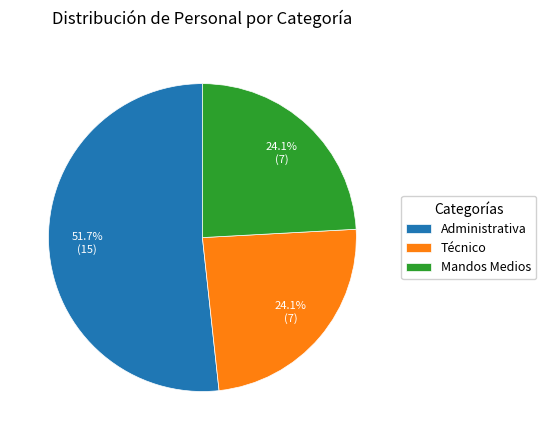

What percentage is the Técnico slice, to the nearest percent?

24%